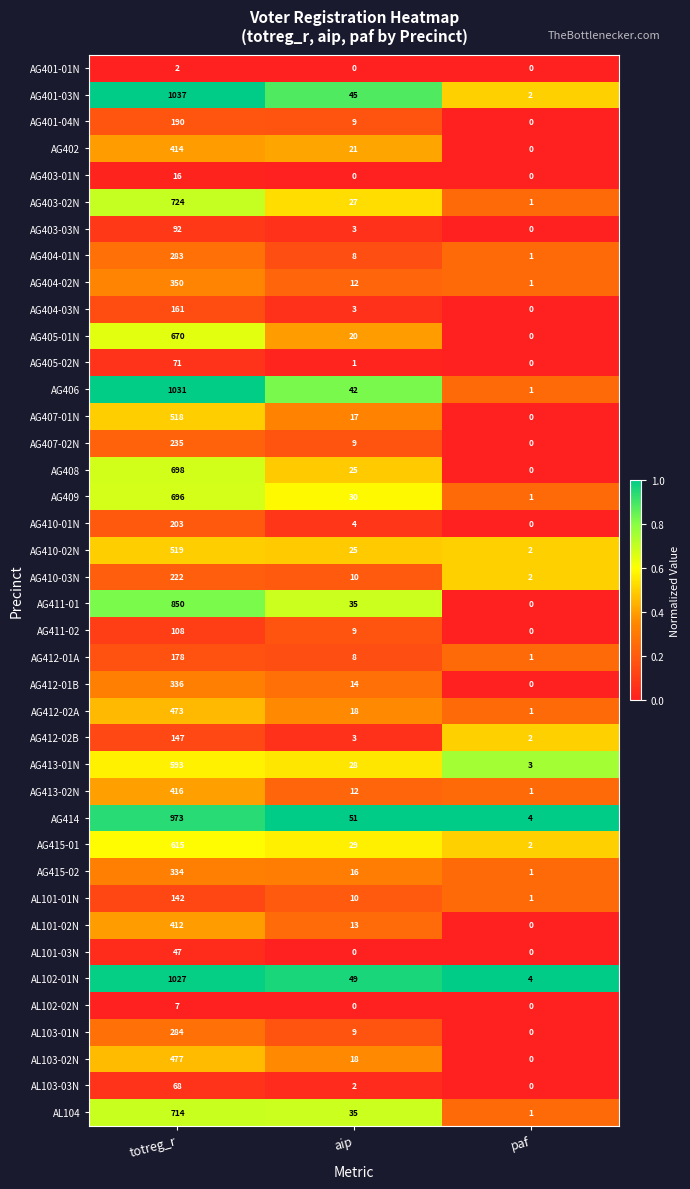

What is the total value across all series at aip?

670